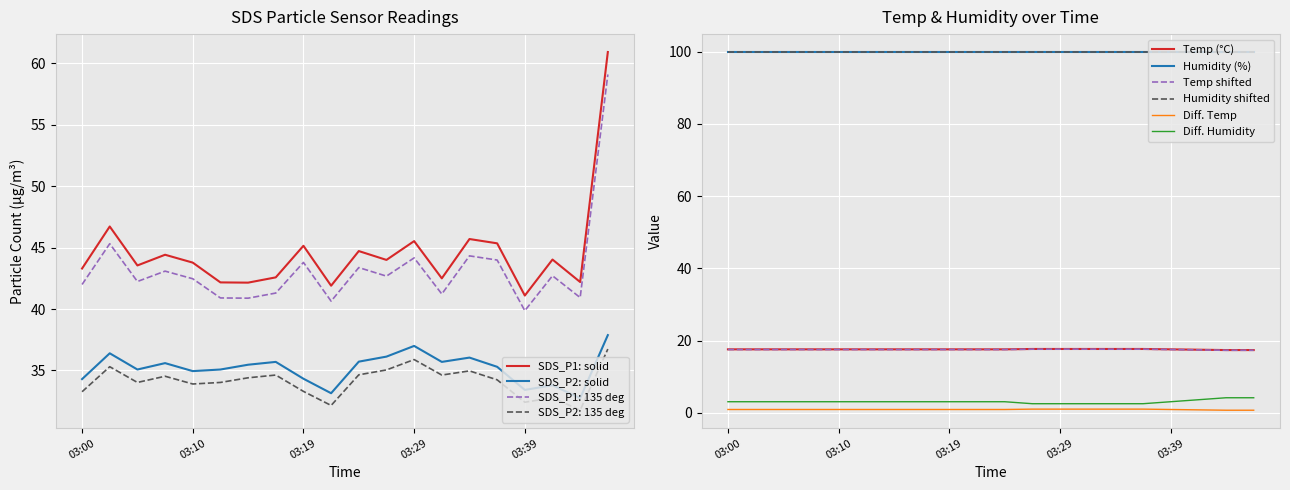

Between 03:22 and 03:36, which series saw the biggest shift?

SDS_P1